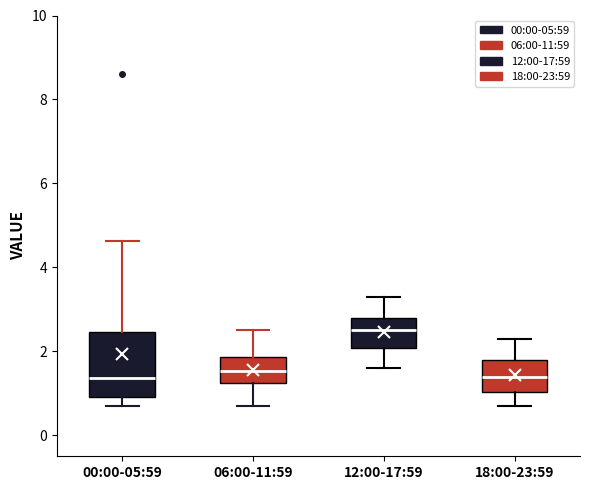

Where does the upper whisker of the box for 18:00-23:59 end on the y-axis? The values are not printed on the chart, so give them approximately, as read against the axis.

2.4